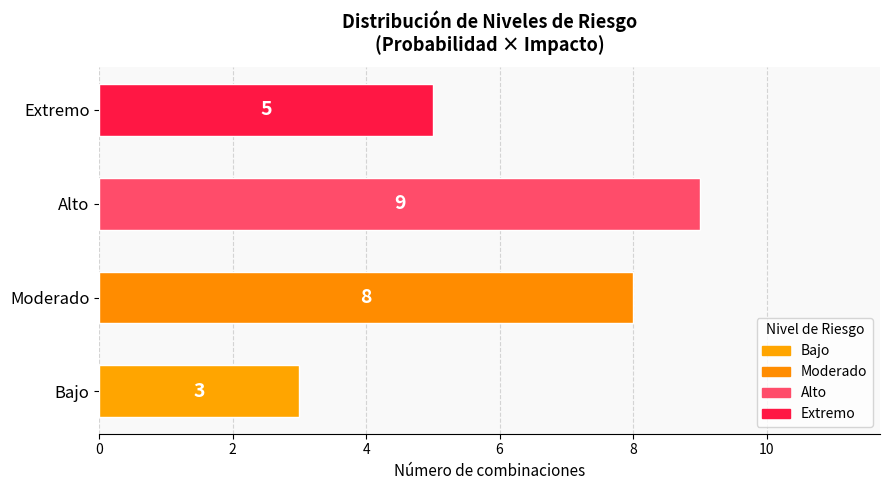

Count the number of categories in the chart.

4